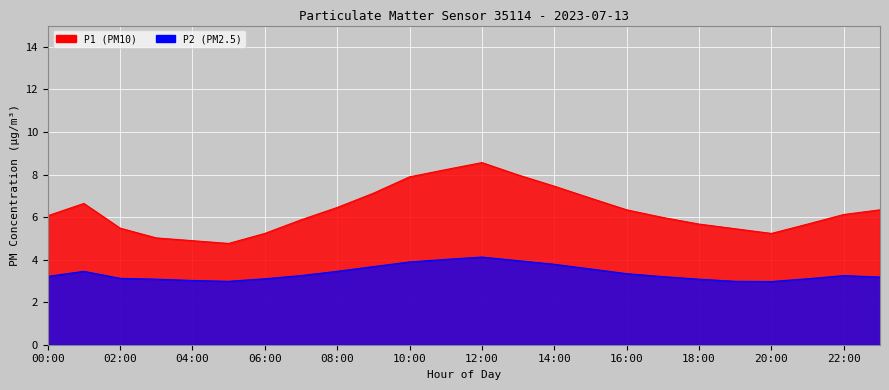

True or false: P1 and P2 intersect in this chart.

False